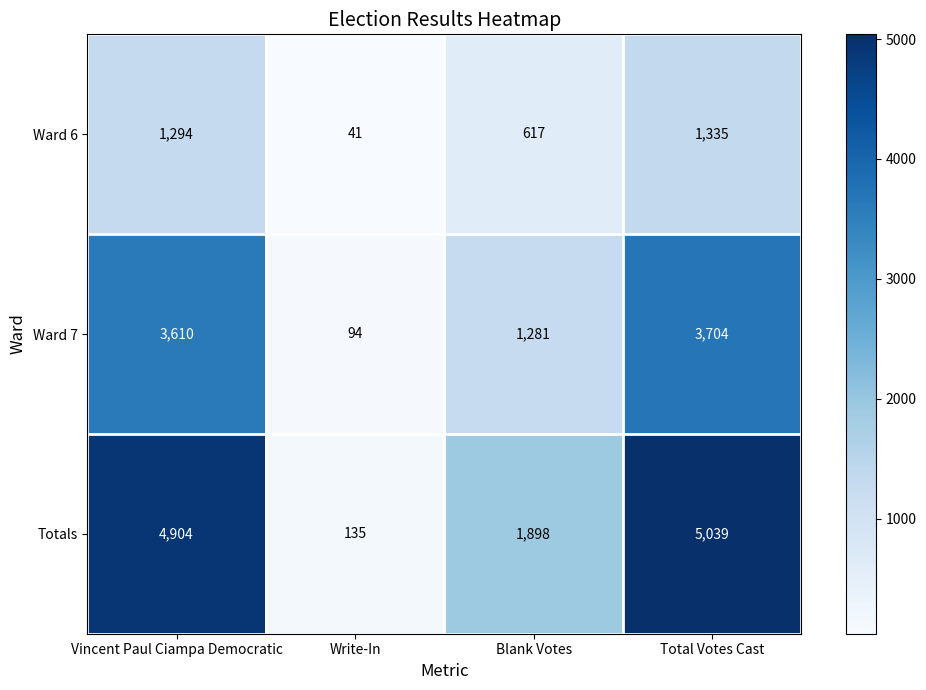

Reading left to right, extract all data points from this chart.

Ward 6: 1294	41	617	1335
Ward 7: 3610	94	1281	3704
Totals: 4904	135	1898	5039